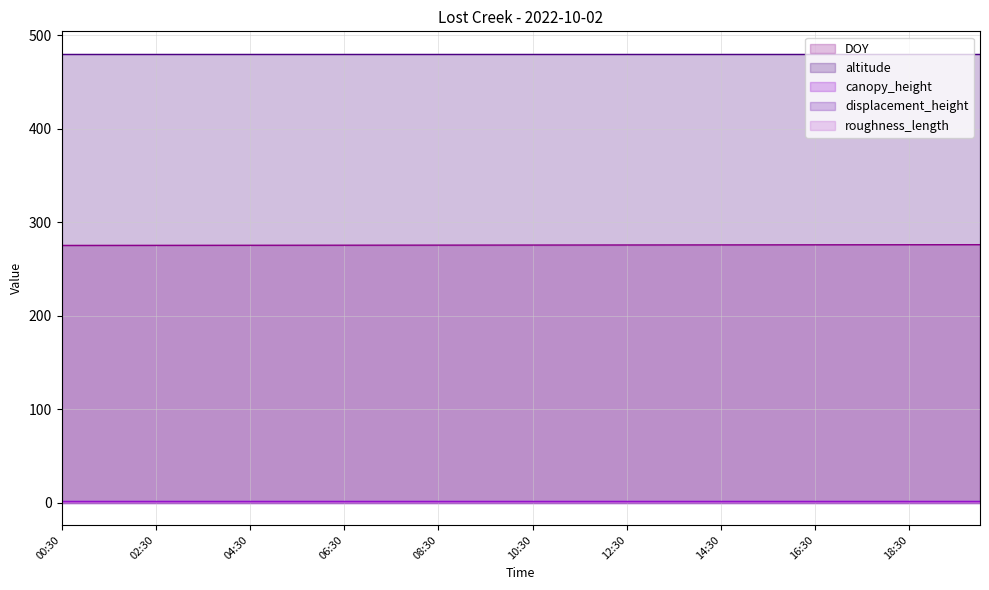

What is the label of the 5th point from the left?

02:30